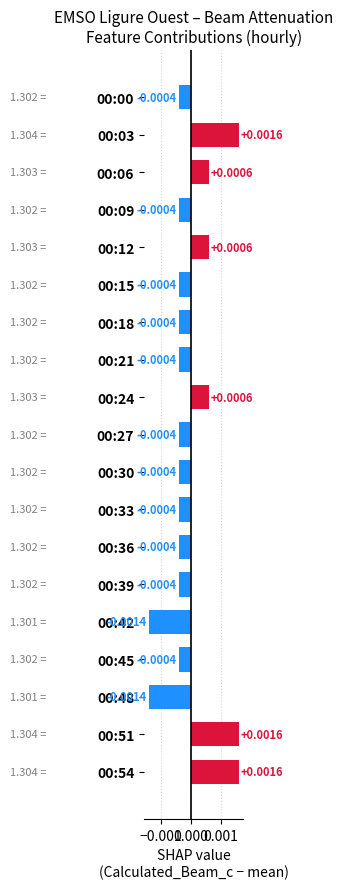

Which has a higher value, 00:42 or 00:27?

00:27